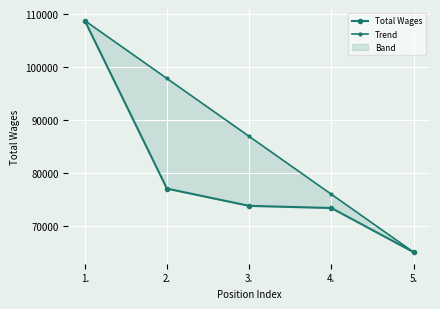

What position from the right is 3.?

3